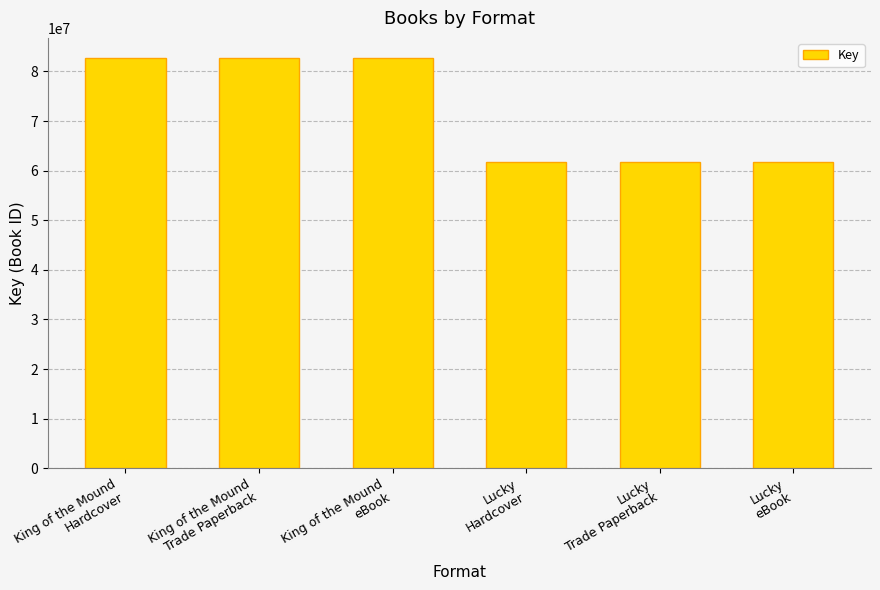

Reading right to left, extract all data points from this chart.

Lucky
eBook=61767619	Lucky
Trade Paperback=61767619	Lucky
Hardcover=61767619	King of the Mound
eBook=82619587	King of the Mound
Trade Paperback=82619587	King of the Mound
Hardcover=82619587